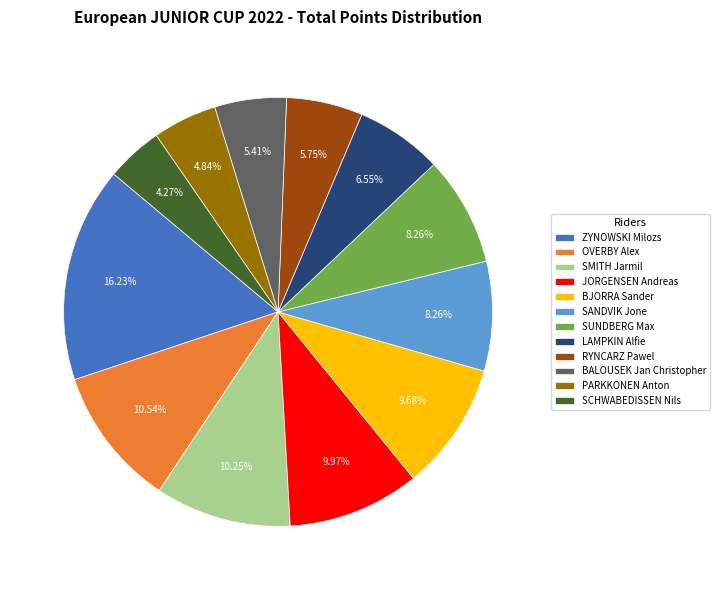

To the nearest percent, what percentage of the pie is SANDVIK Jone?

8%